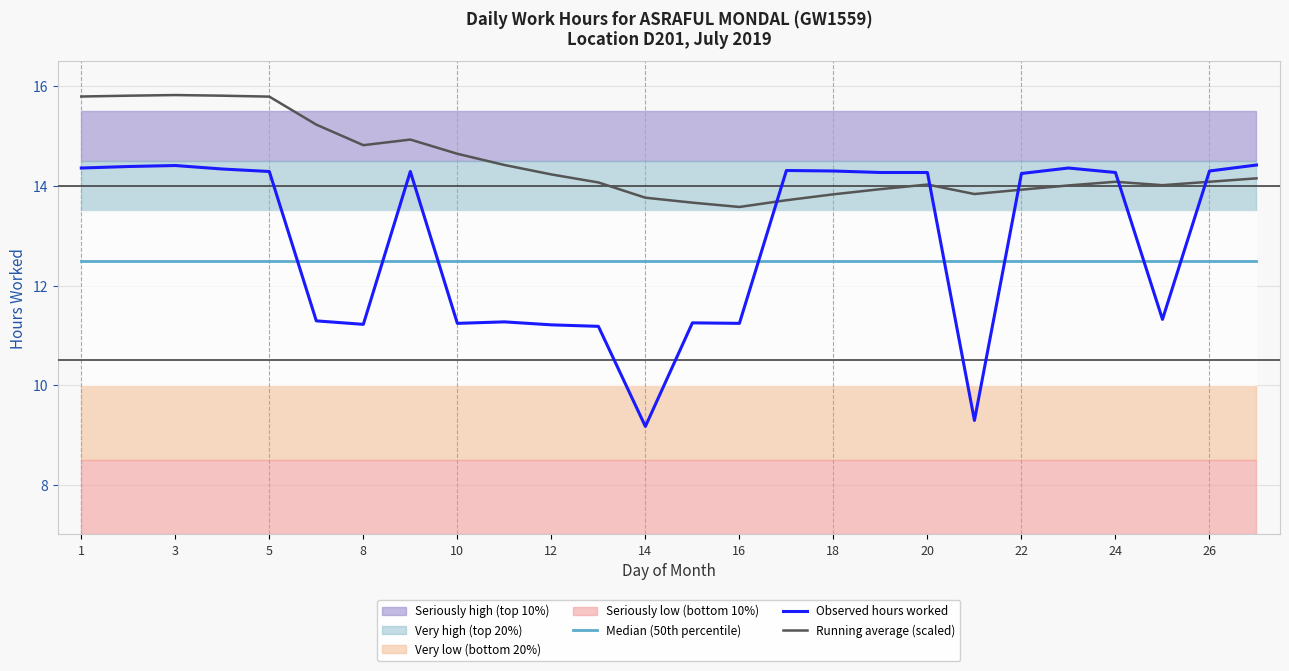

True or false: Observed hours worked has a value of 7.5 at 3.

False